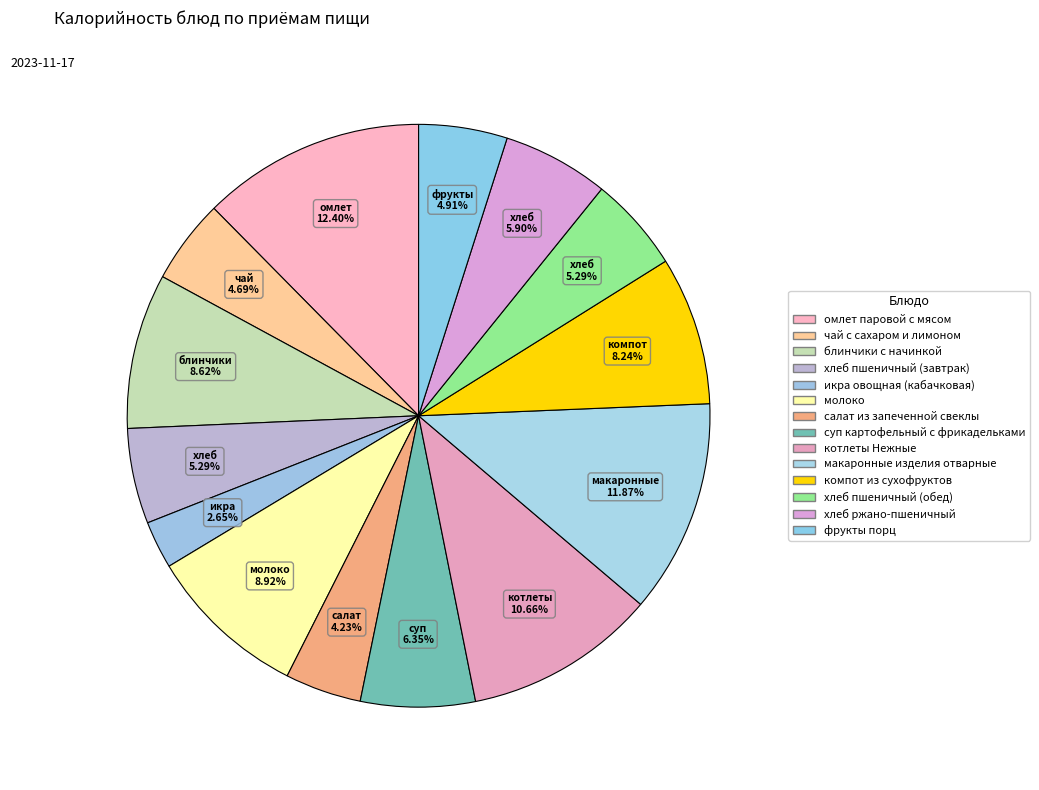

Does any single category account for the majority?

No